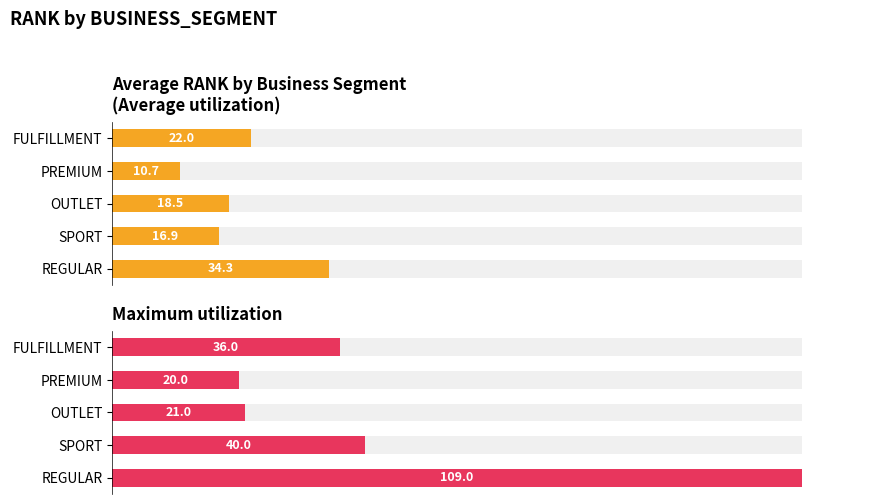

Is the value of Maximum utilization at FULFILLMENT greater than the value of Average utilization at FULFILLMENT?

Yes